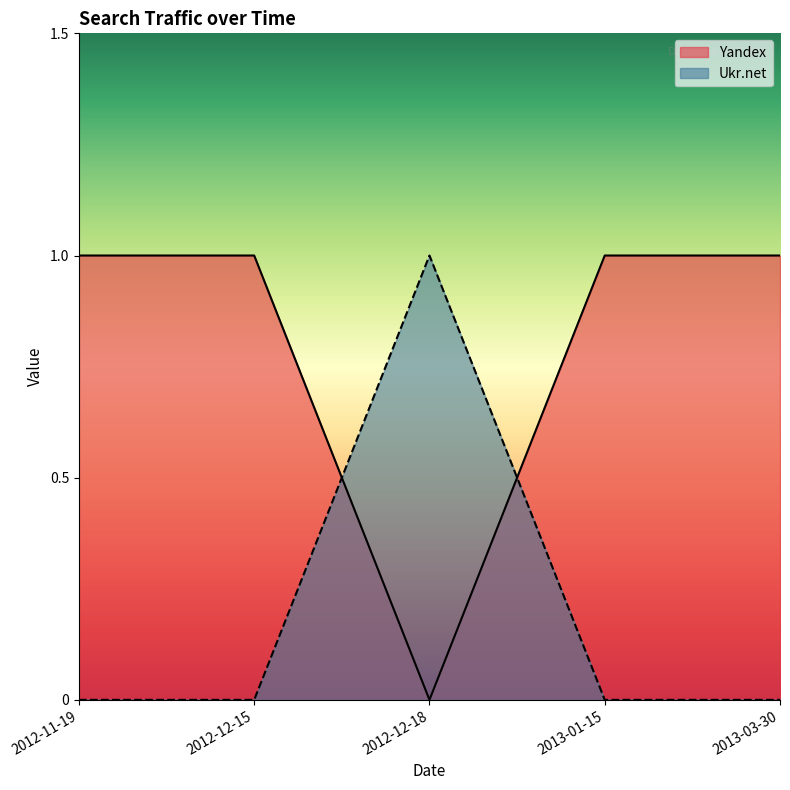

What is the total value across all series at 2012-11-19?

1